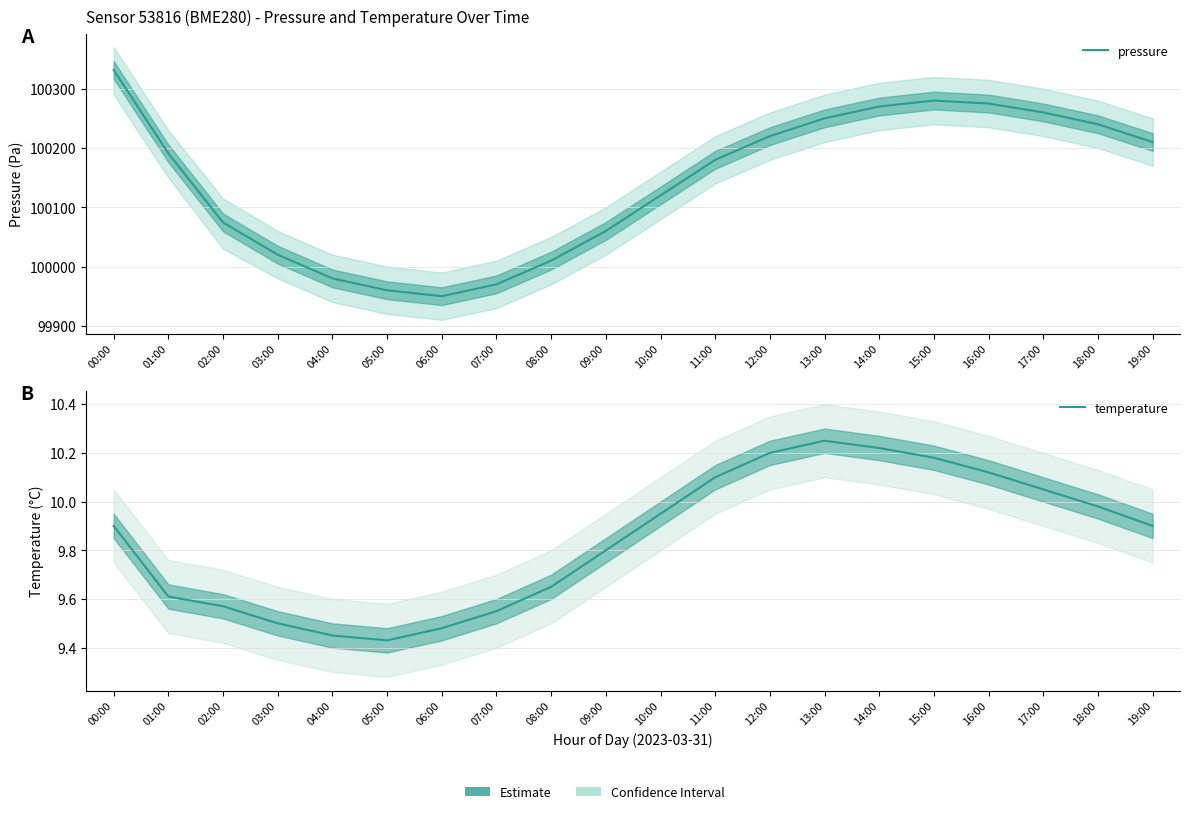

Does the chart have visible grid lines?

Yes